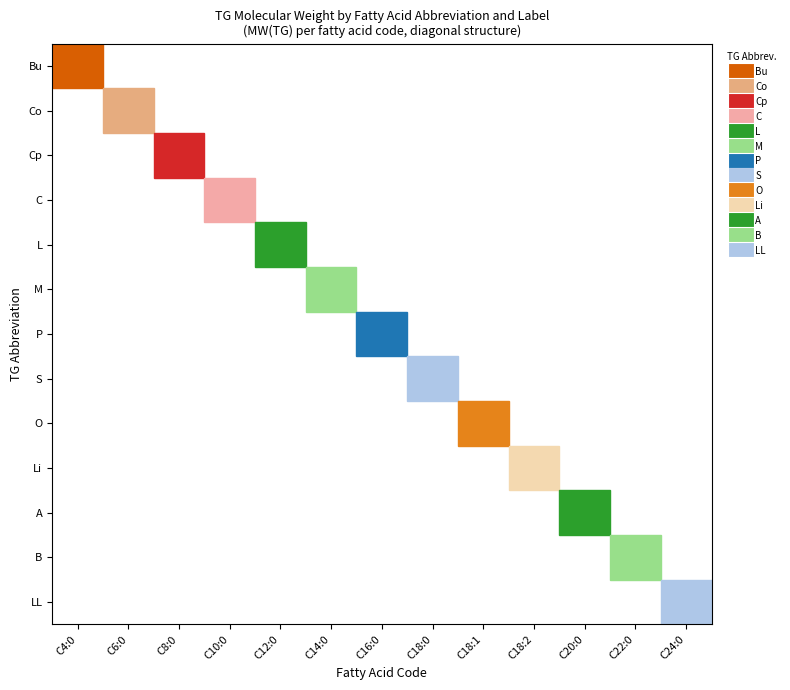

How many positive values does the S series have?

1